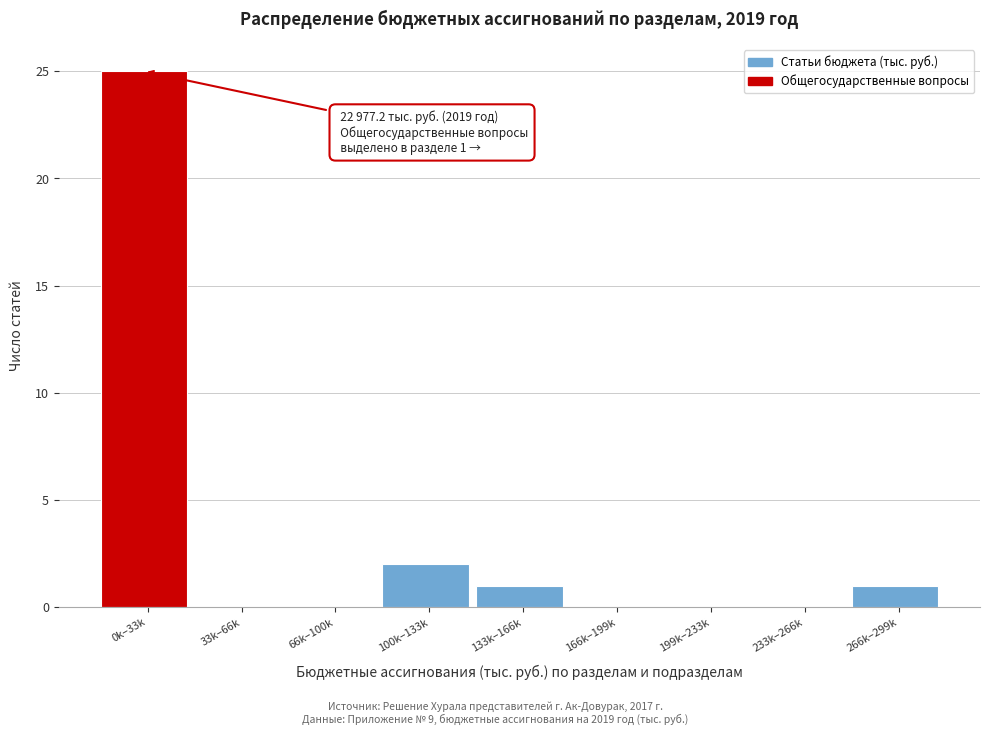

Reading right to left, what are all the values shown in this chart?

266k–299k=1	233k–266k=0	199k–233k=0	166k–199k=0	133k–166k=1	100k–133k=2	66k–100k=0	33k–66k=0	0k–33k=25